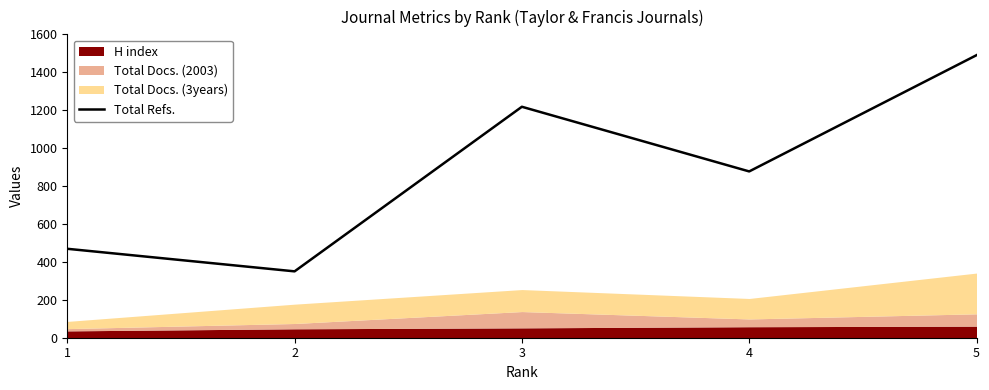

Which category has the highest value across all series?

5